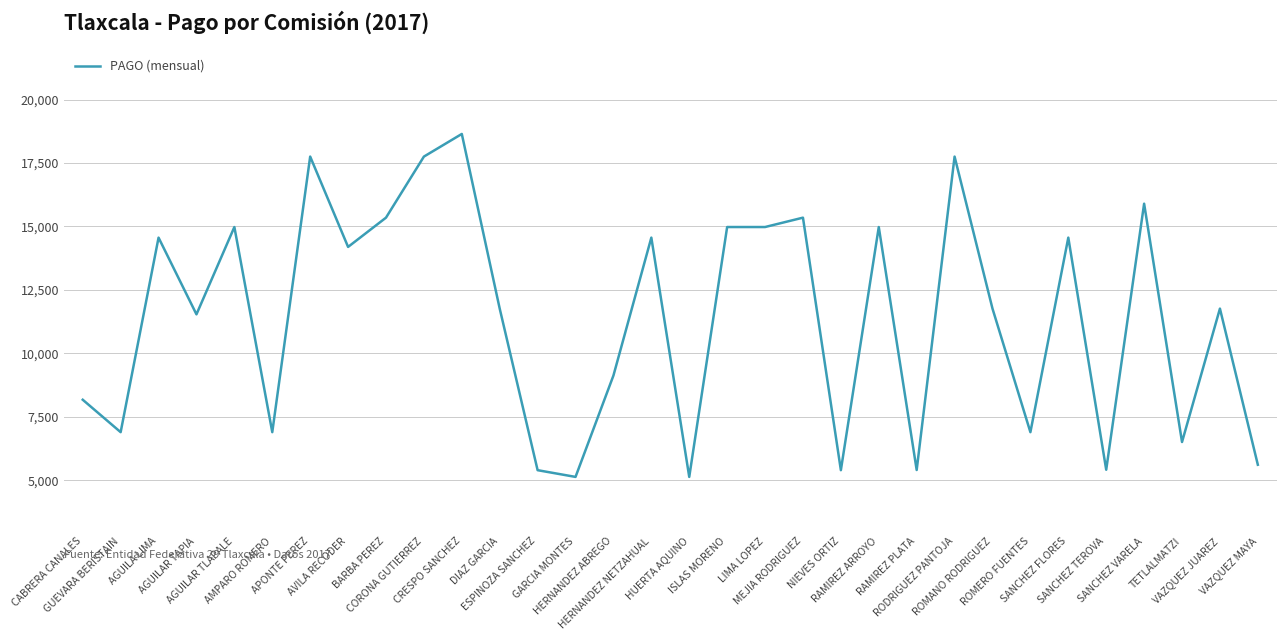

What is the minimum value shown in the chart?

5134.5